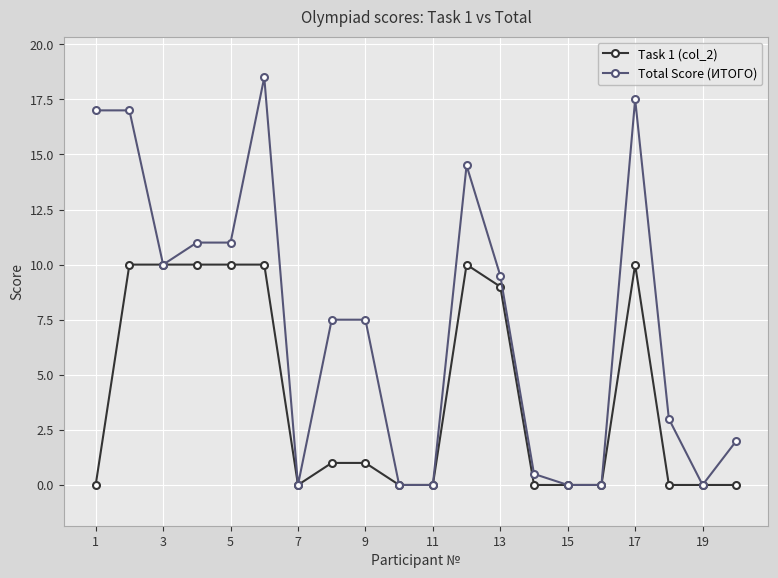

How many data points in Total Score (ИТОГО) are less than 7?

9